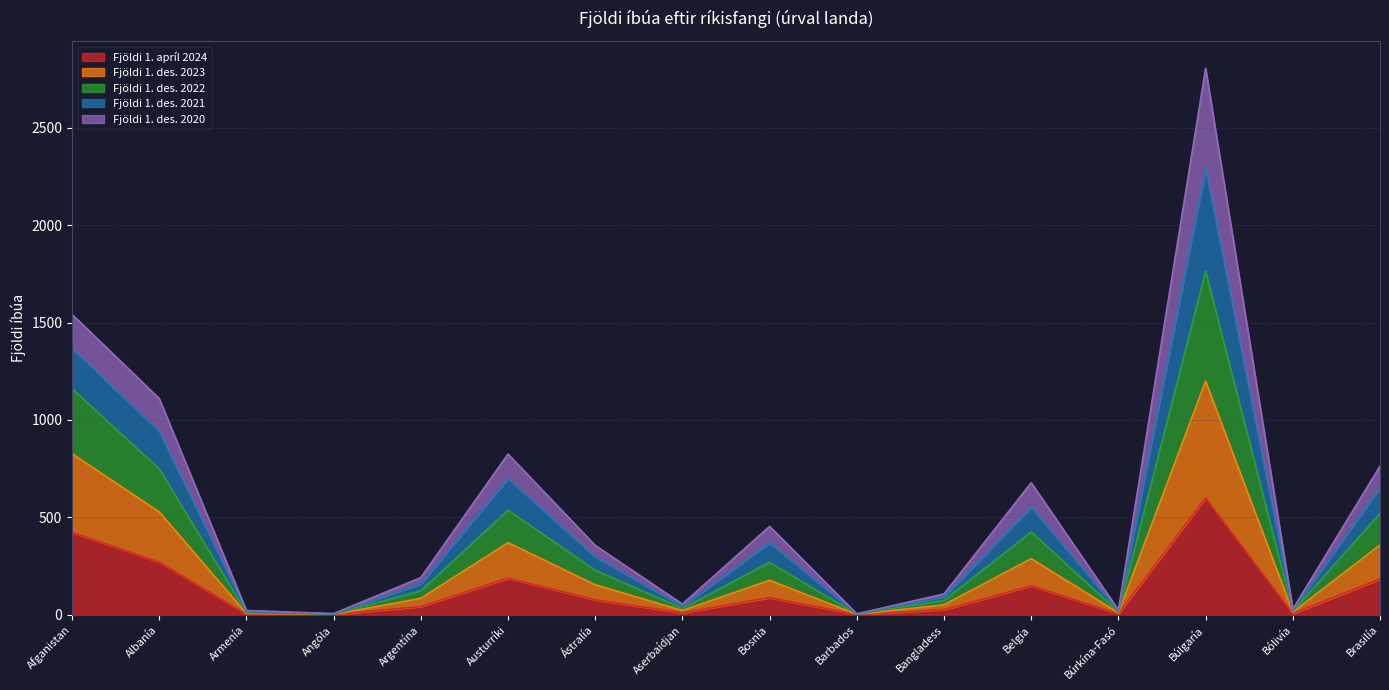

Which category has the highest value in the Fjöldi 1. apríl 2024 series?

Búlgaría